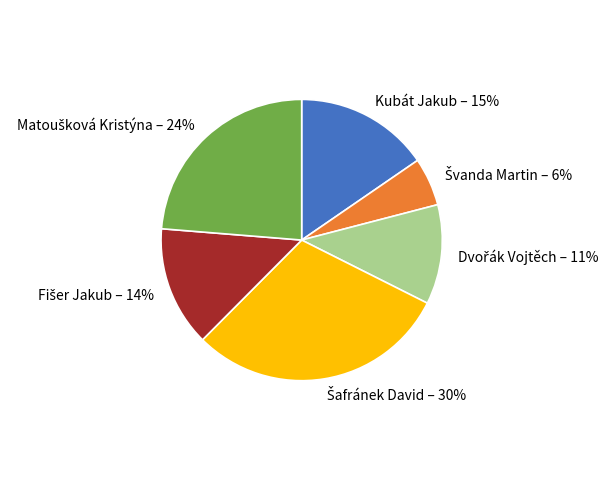

True or false: Kubát Jakub accounts for 15% of the total.

True